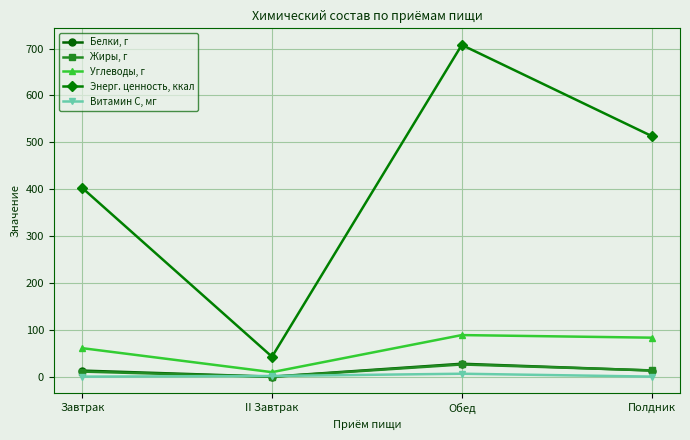

How many lines are shown in the chart?

5